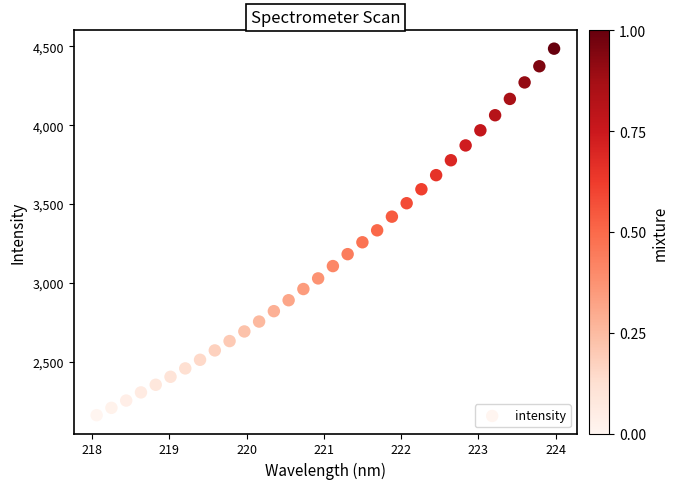

What is the range of Y values (max minus min)?

2325.2